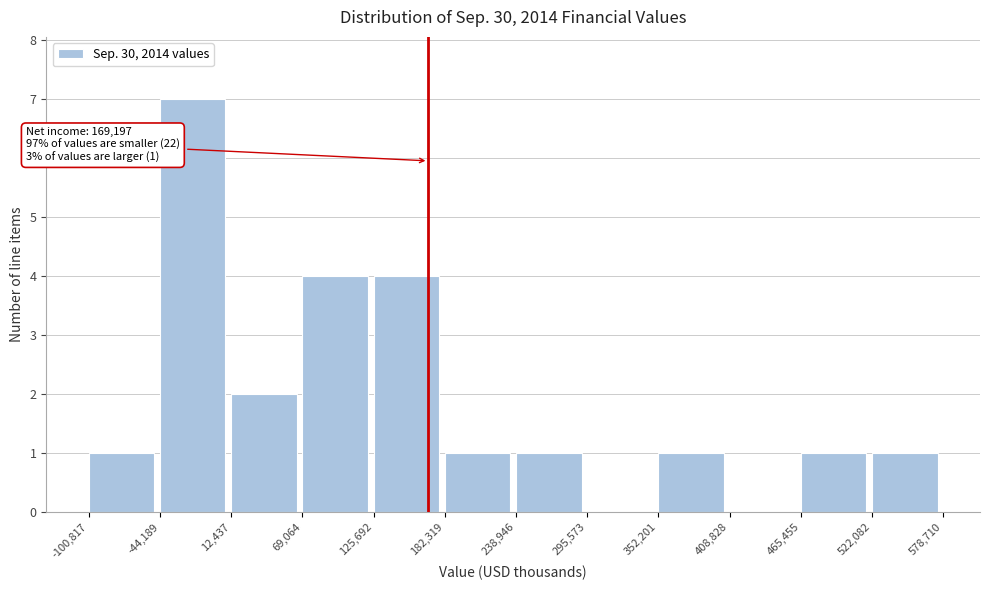

Over which range of the x-axis is the bar tallest?

-44,189 to 12,437